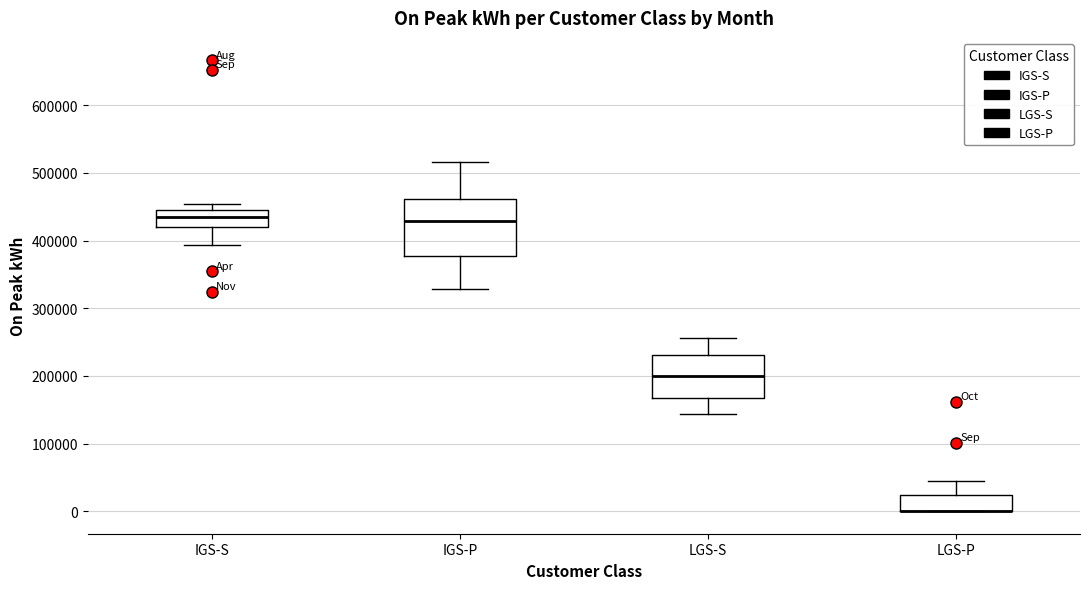

Where is the upper edge of the box for IGS-P on the y-axis? The values are not printed on the chart, so give them approximately, as read against the axis.

460000